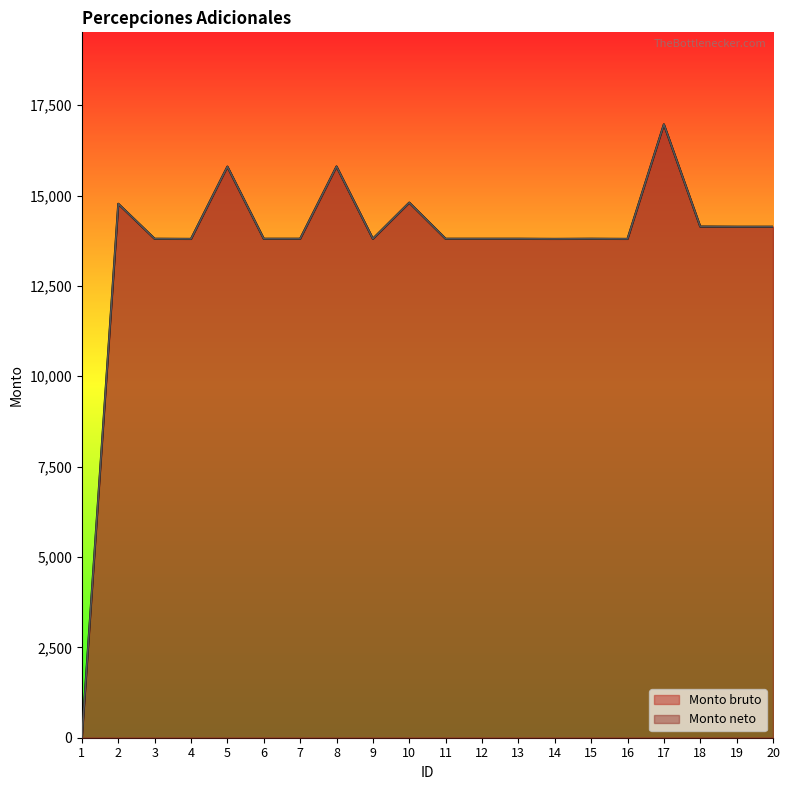

Reading left to right, transcribe all the data shown in this chart.

Monto bruto: 1=0.0	2=14771.8	3=13804.0	4=13799.8	5=15799.8	6=13804.0	7=13804.0	8=15804.0	9=13804.0	10=14804.0	11=13804.0	12=13804.0	13=13804.0	14=13799.8	15=13804.0	16=13799.8	17=16969.2	18=14140.6	19=14136.5	20=14136.5
Monto neto: 1=0.0	2=14771.8	3=13804.0	4=13799.8	5=15799.8	6=13804.0	7=13804.0	8=15804.0	9=13804.0	10=14804.0	11=13804.0	12=13804.0	13=13804.0	14=13799.8	15=13804.0	16=13799.8	17=16969.2	18=14140.6	19=14136.5	20=14136.5